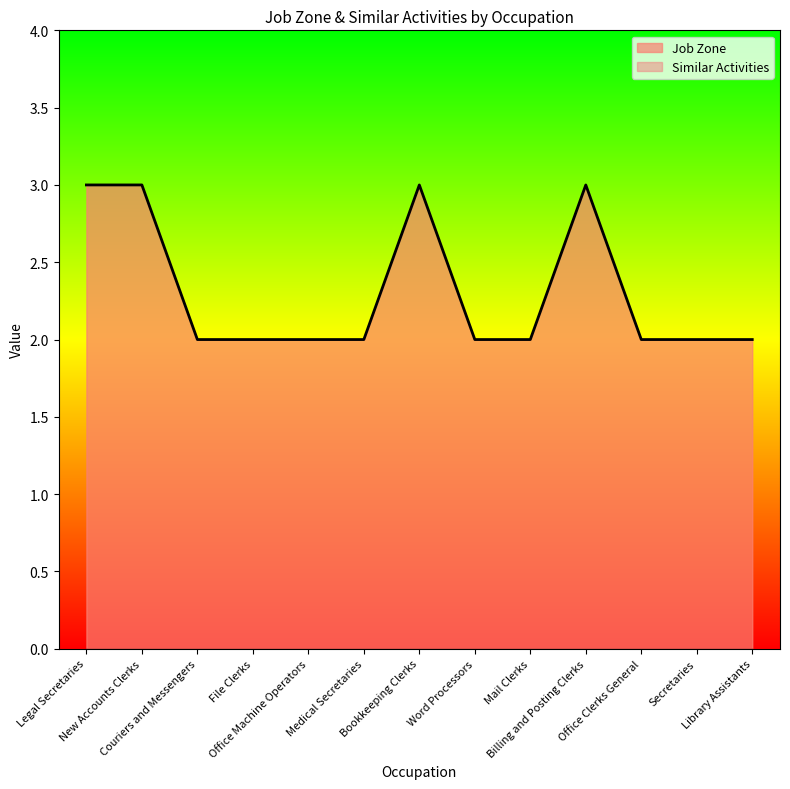

At which label is the value closest to 2?

Couriers and Messengers